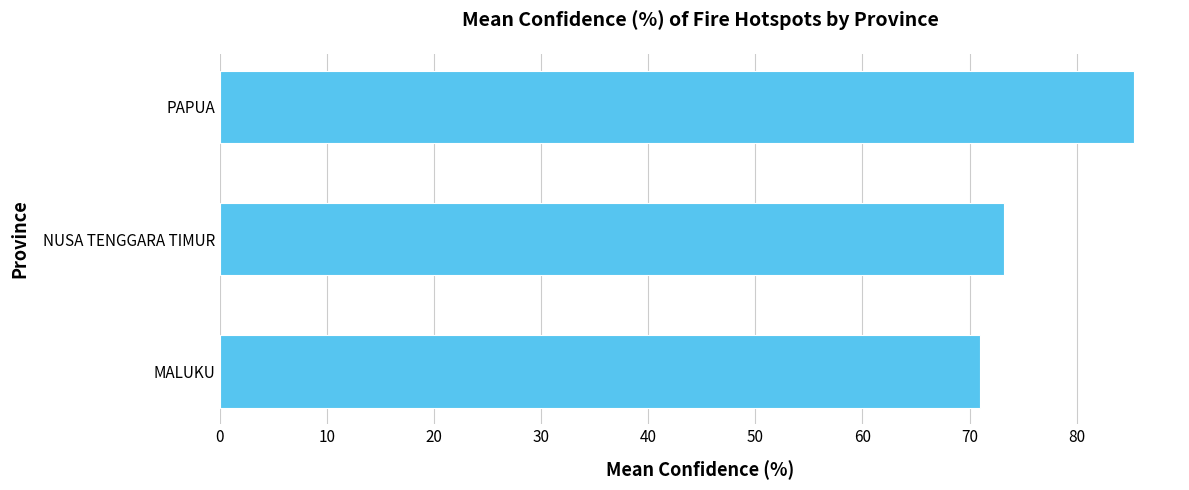

Rank the categories by value from highest to lowest.

PAPUA, NUSA TENGGARA TIMUR, MALUKU